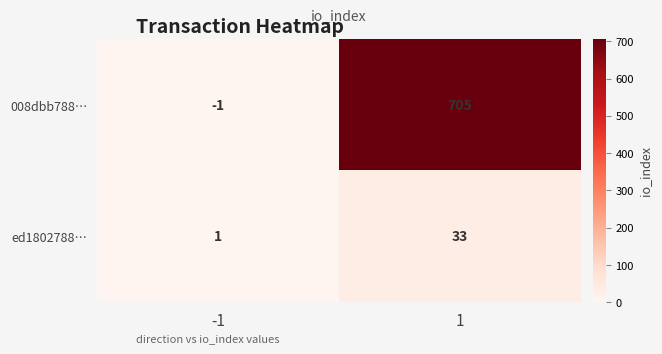

How many data points in ed1802788… are less than 33?

1